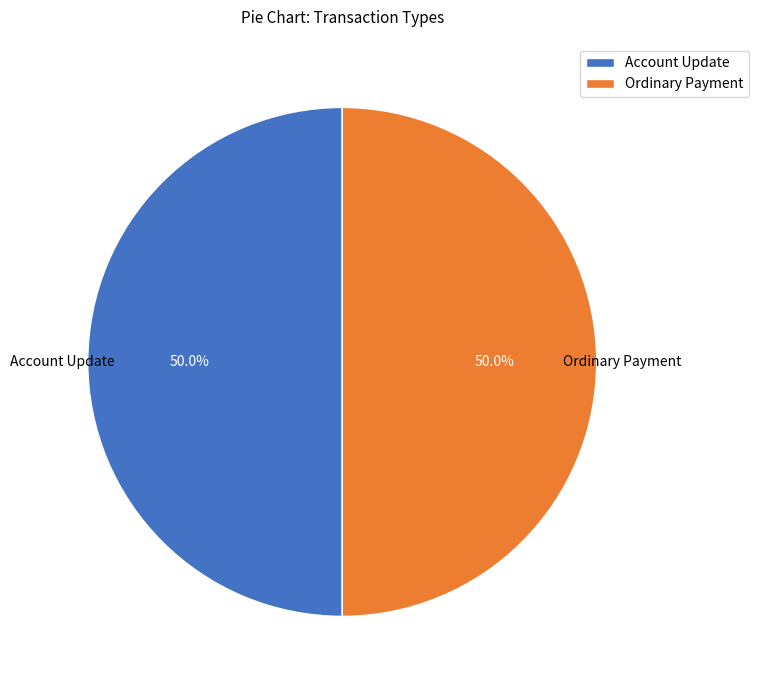

Is the sum of Account Update and Ordinary Payment greater than half?

Yes